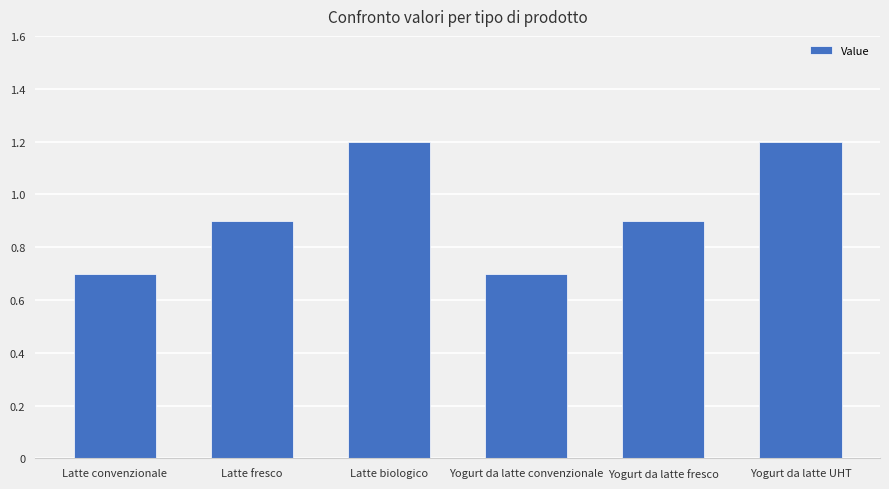

What is the change in value from Latte fresco to Latte biologico?

+0.3